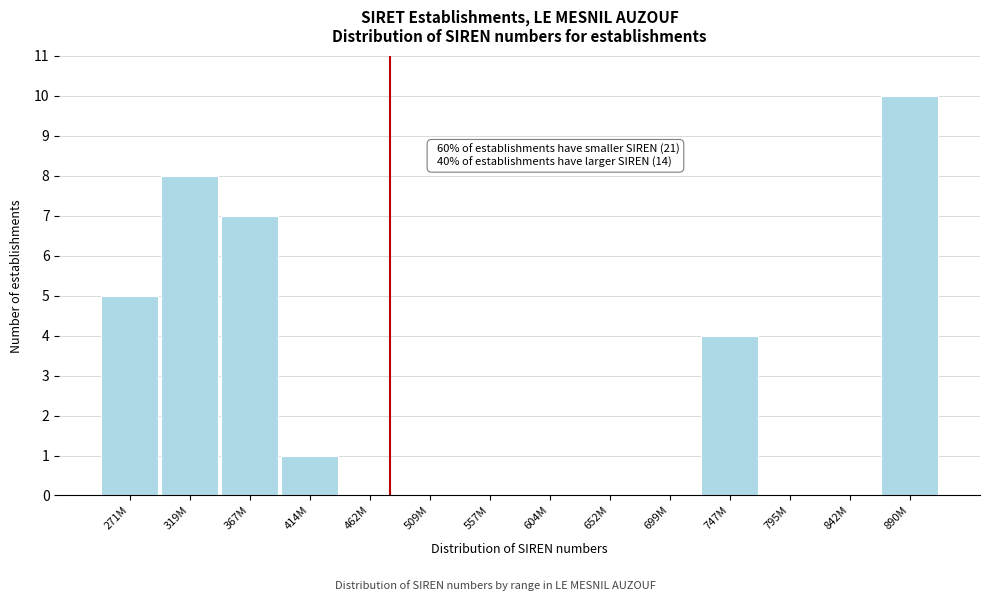

Reading right to left, extract all data points from this chart.

890M=10	842M=0	795M=0	747M=4	699M=0	652M=0	604M=0	557M=0	509M=0	462M=0	414M=1	367M=7	319M=8	271M=5